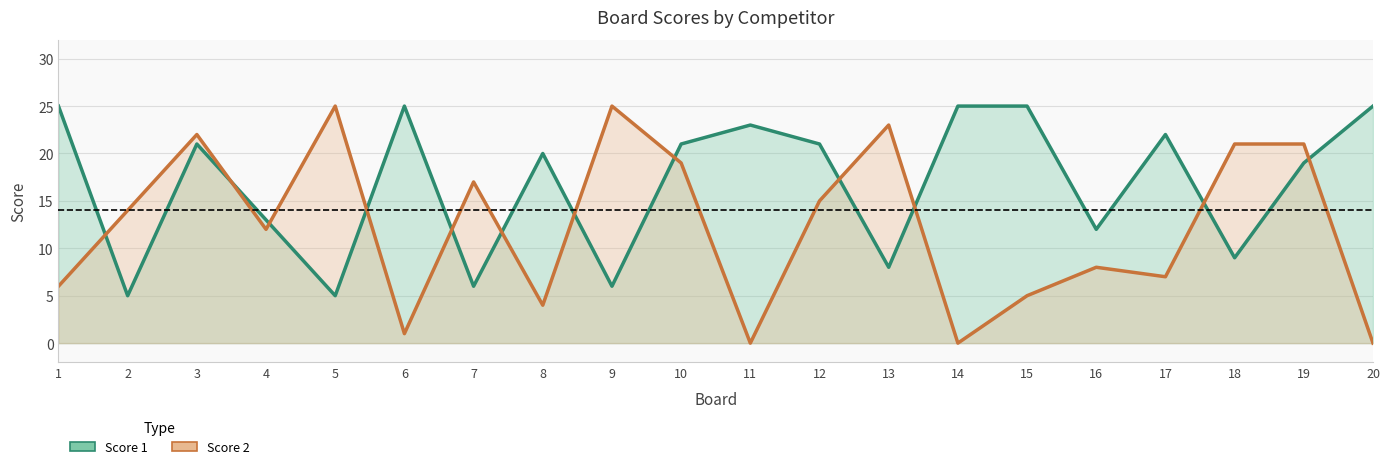

What is the sum of the Score 1 values at 15 and 17?

47